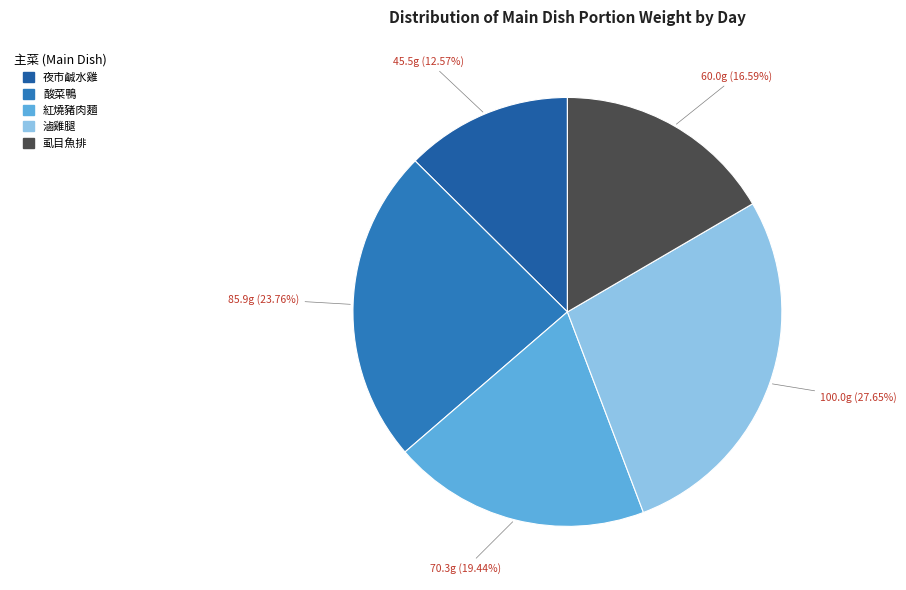

To the nearest percent, what is the average slice percentage?

20%